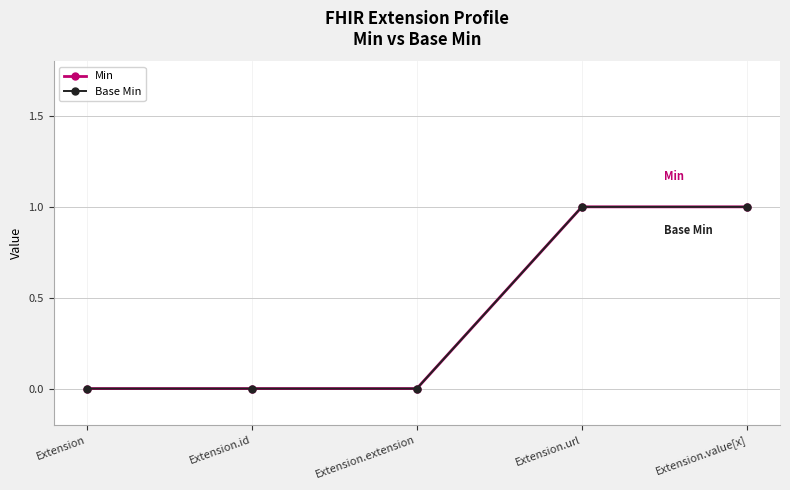

Does the chart have visible grid lines?

Yes